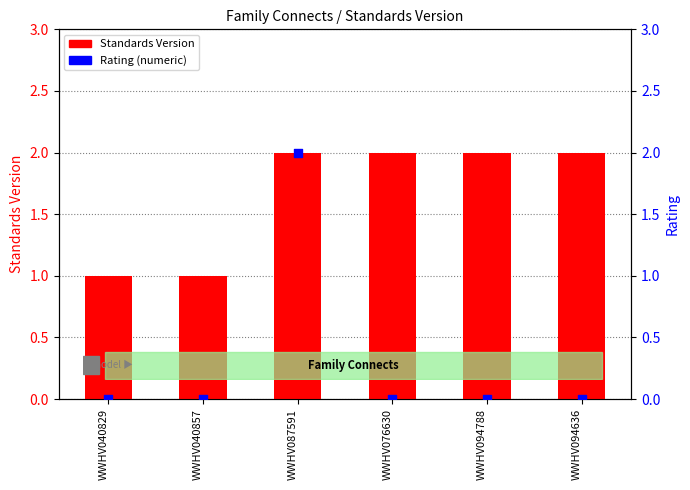

Which series has the widest spread of Y values?

Rating (numeric)